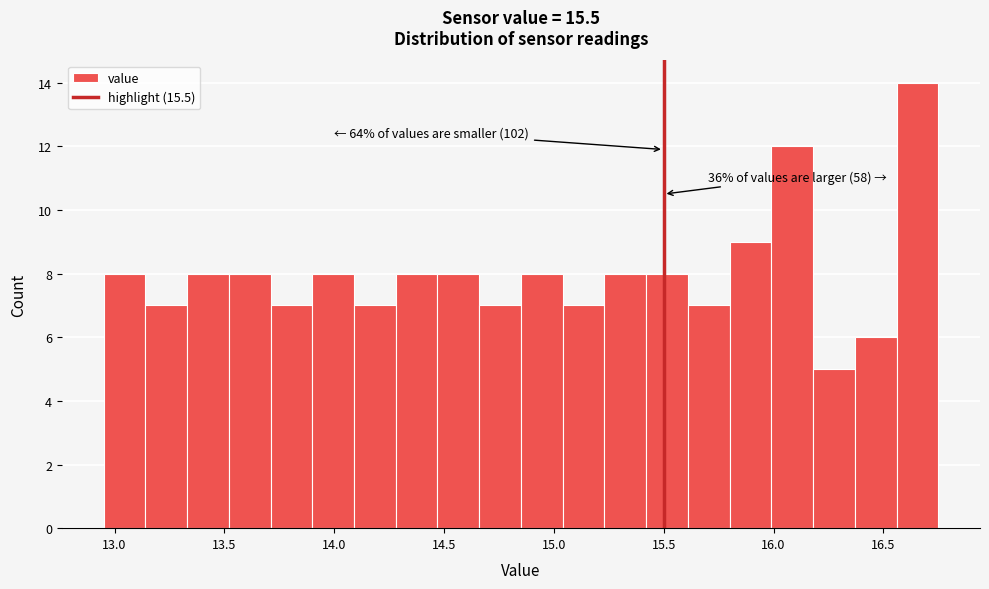

Read against the x-axis, roughly where is the centre of the tallest bar?

16.65